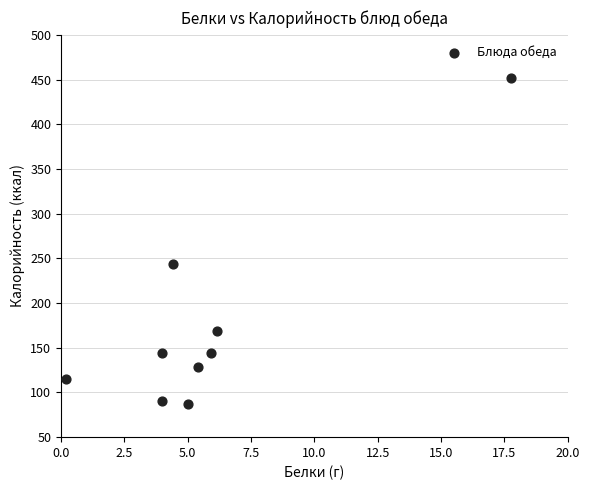

What is the range of Y values (max minus min)?

365